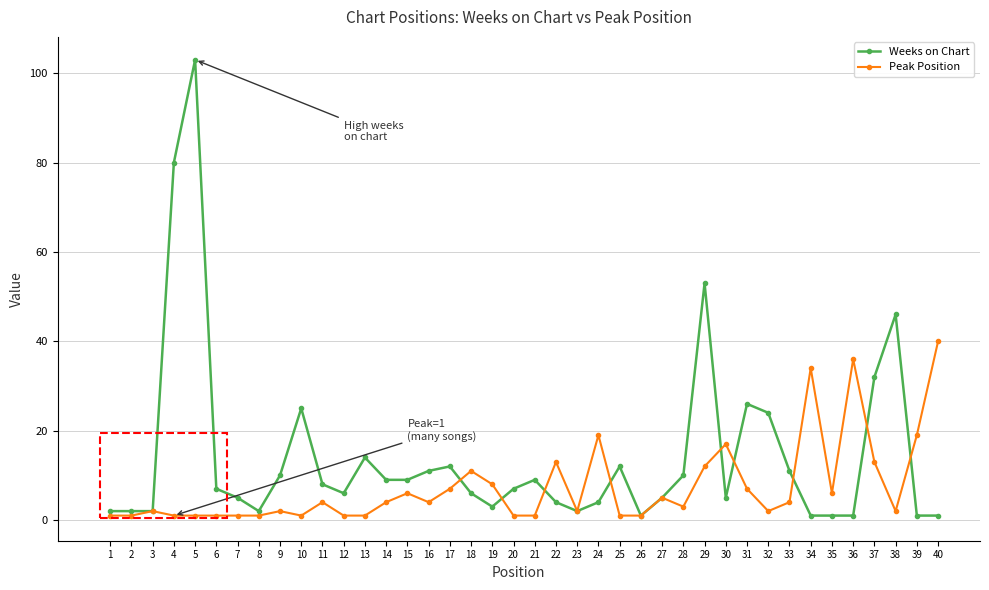

Which category has the highest value across all series?

5